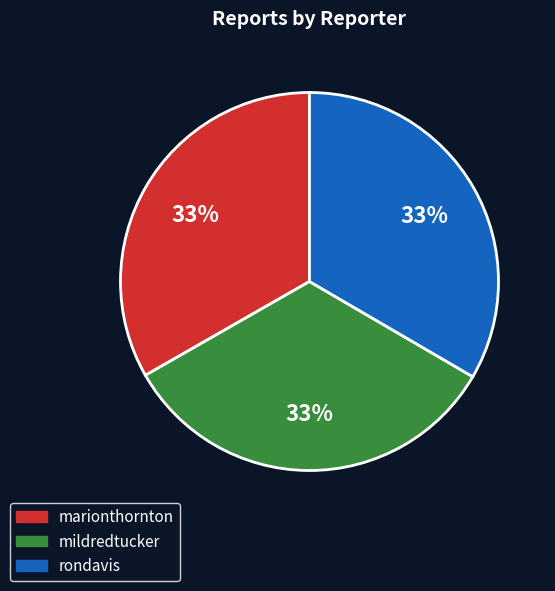

Approximately how many times larger is the value at mildredtucker compared to rondavis?

1.0